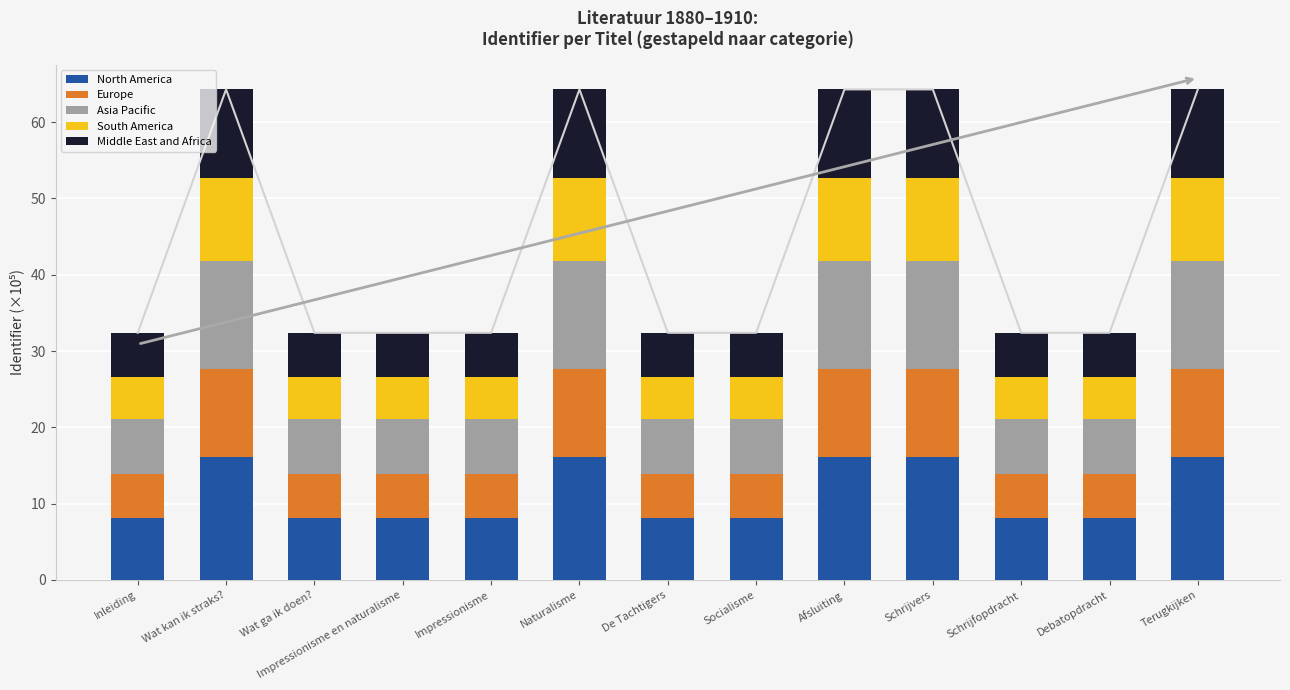

Rank the categories by Asia Pacific value from lowest to highest.

Inleiding, Wat ga ik doen?, Impressionisme en naturalisme, Impressionisme, De Tachtigers, Socialisme, Schrijfopdracht, Debatopdracht, Wat kan ik straks?, Naturalisme, Afsluiting, Schrijvers, Terugkijken